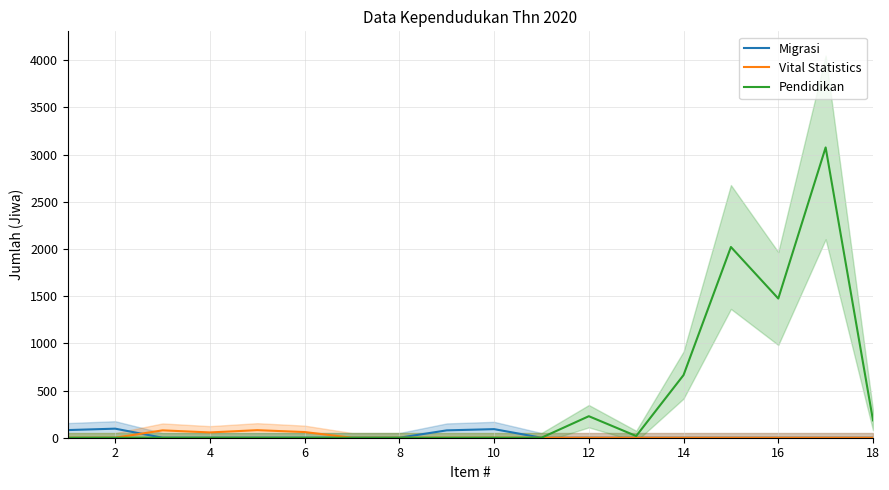

Reading left to right, transcribe all the data shown in this chart.

Migrasi: 81	96	0	0	0	0	0	0	78	91	0	0	0	0	0	0	0	0
Vital Statistics: 0	0	78	56	80	60	0	0	0	0	0	0	0	0	0	0	0	0
Pendidikan: 0	0	0	0	0	0	0	0	0	0	0	228	18	664	2021	1475	3076	184